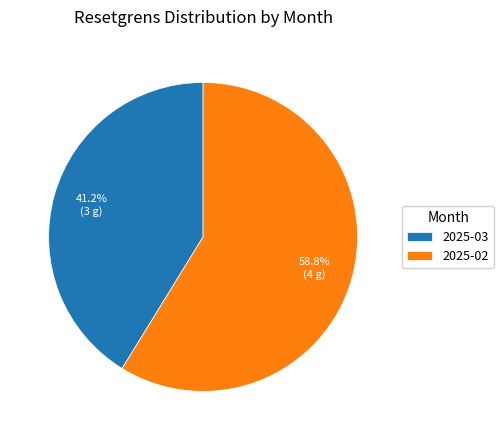

How many slices are in this pie chart?

2